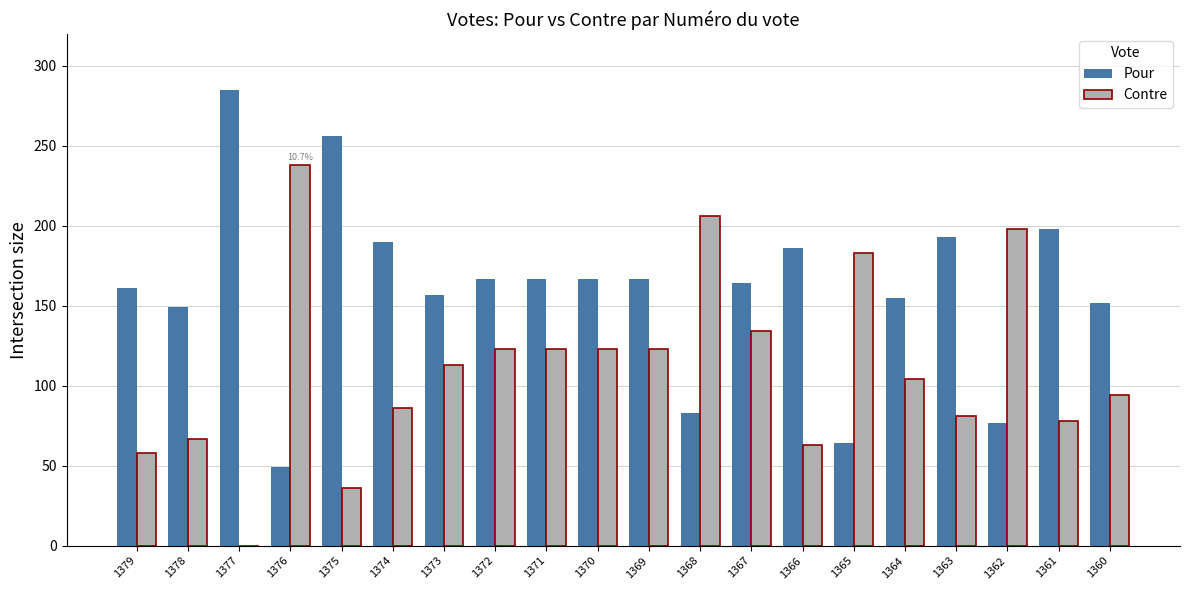

At which category is the sum across all series the highest?

1367